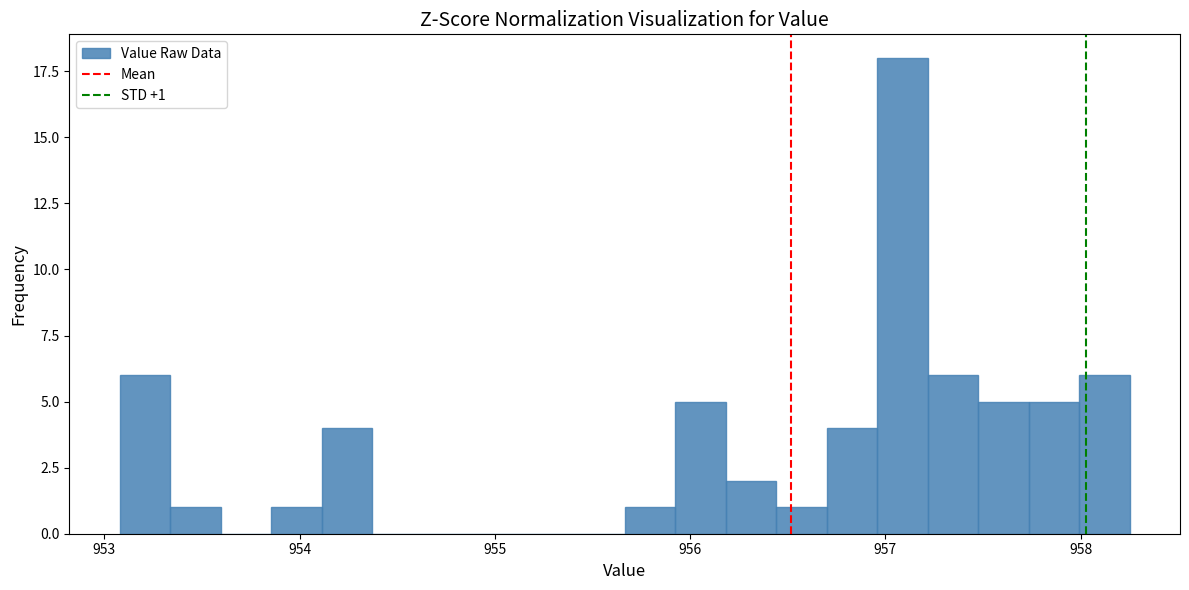

Around what value on the x-axis is the tallest bar? Give the approximate position of its centre, as read against the axis.

957.1